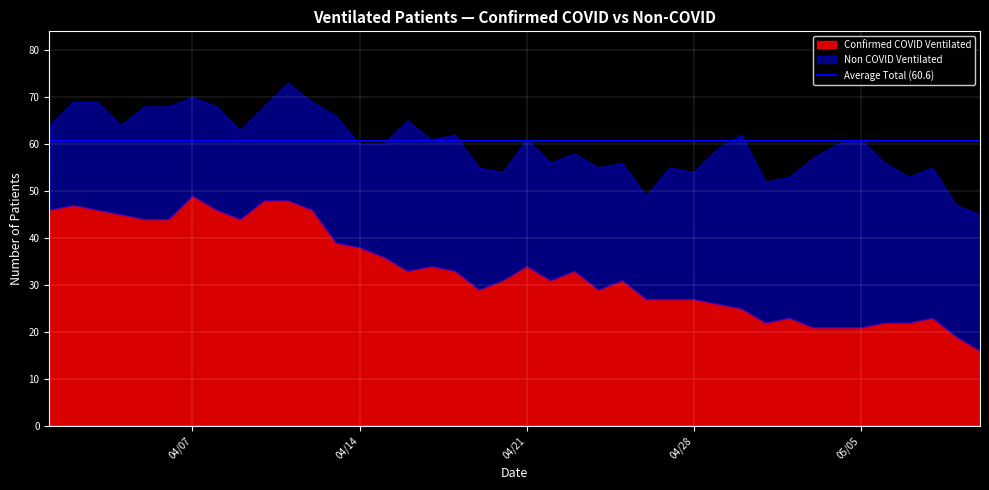

At how many categories does at least one series exceed 41?

40